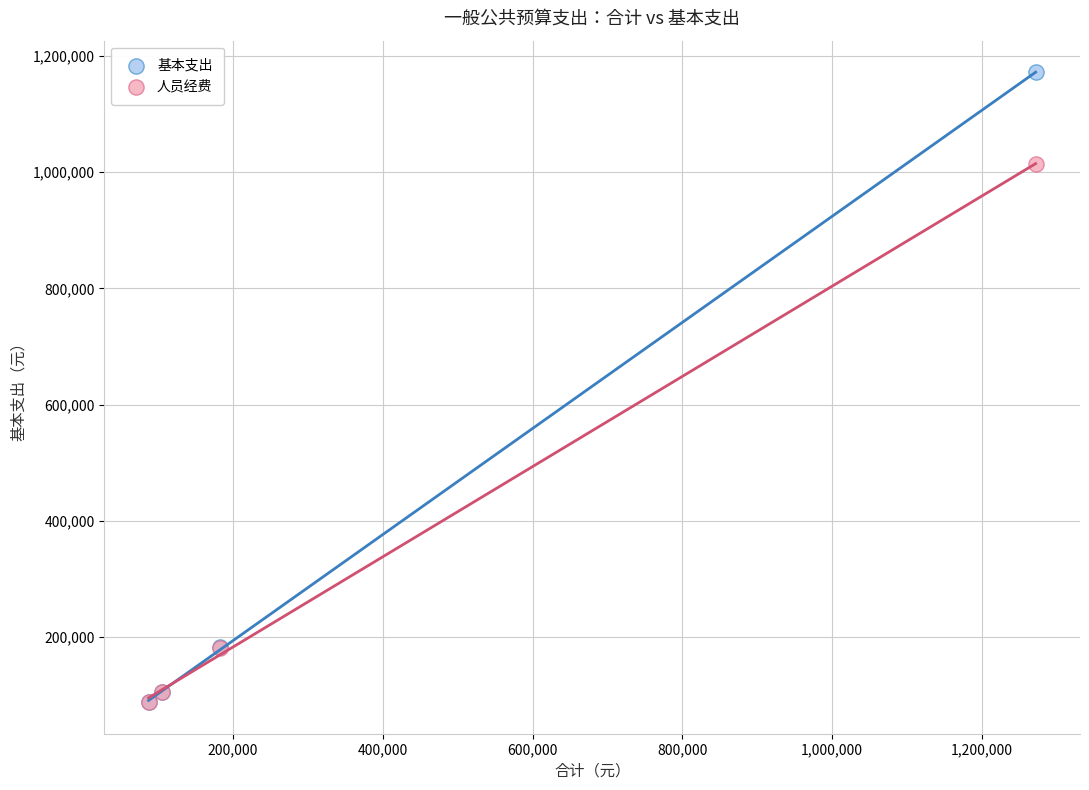

In the 基本支出 series, what Y value is closest to 629614?

182227.8